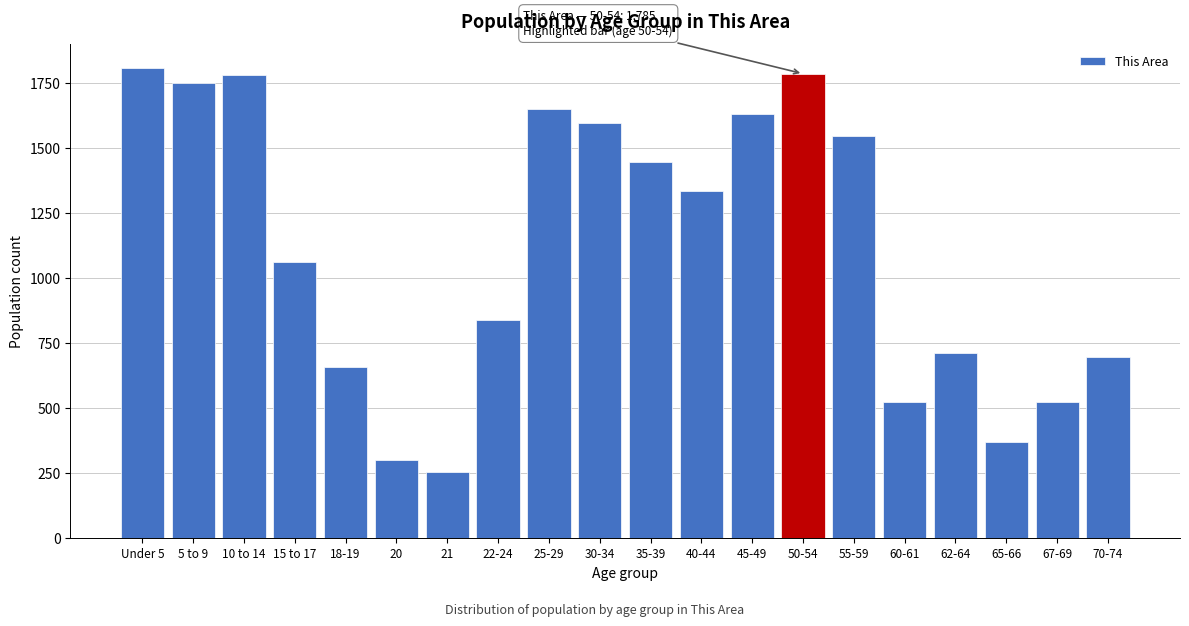

What is the ratio of the value at 10 to 14 to the value at 35-39?

1.2